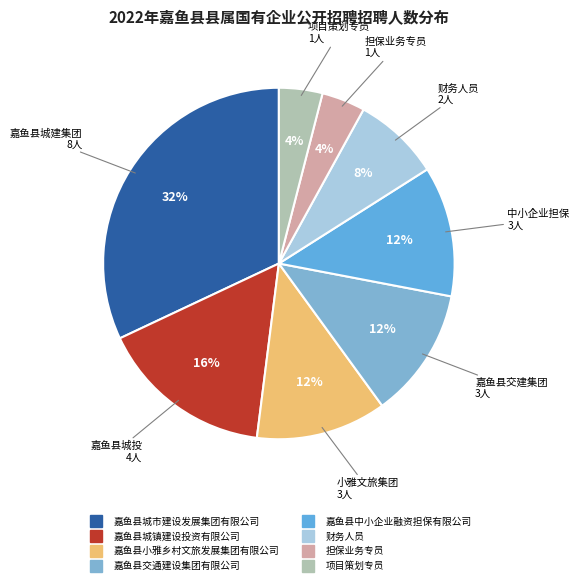

Is it true that 担保业务专员 is 4% of the pie?

True